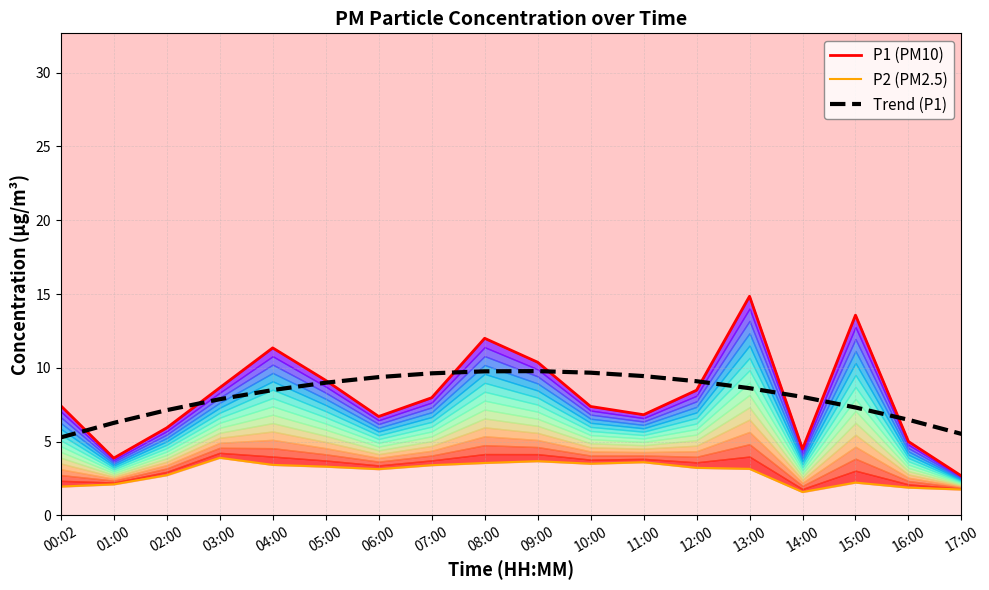

Rank the series by their maximum value, from highest to lowest.

P1 (PM10), Trend (P1), P2 (PM2.5)